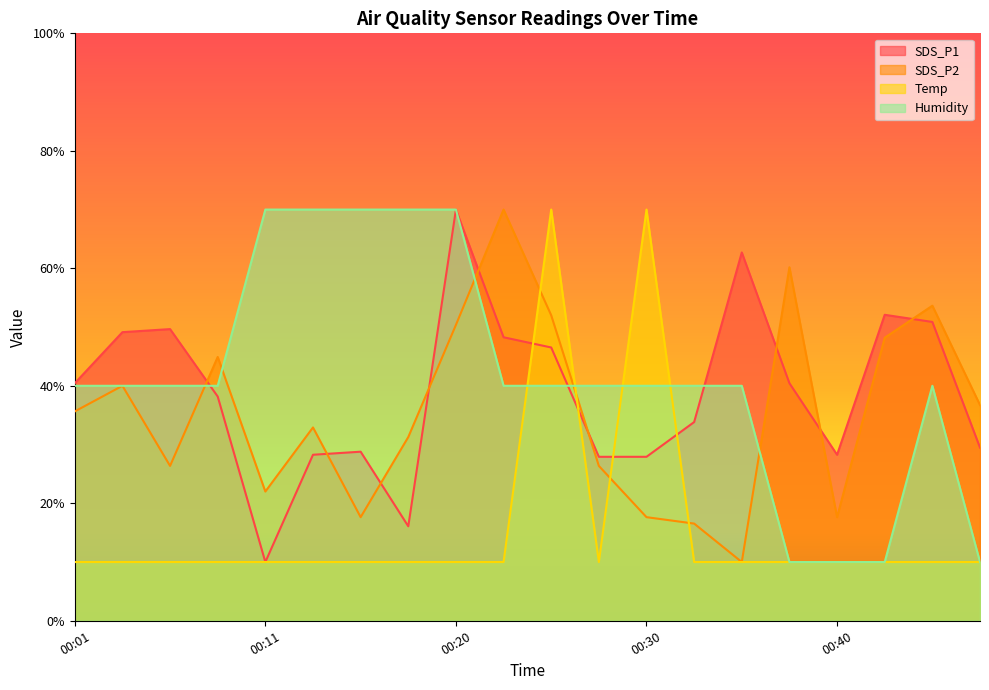

The SDS_P2 series shows 44.9 at 00:08. True or false?

True